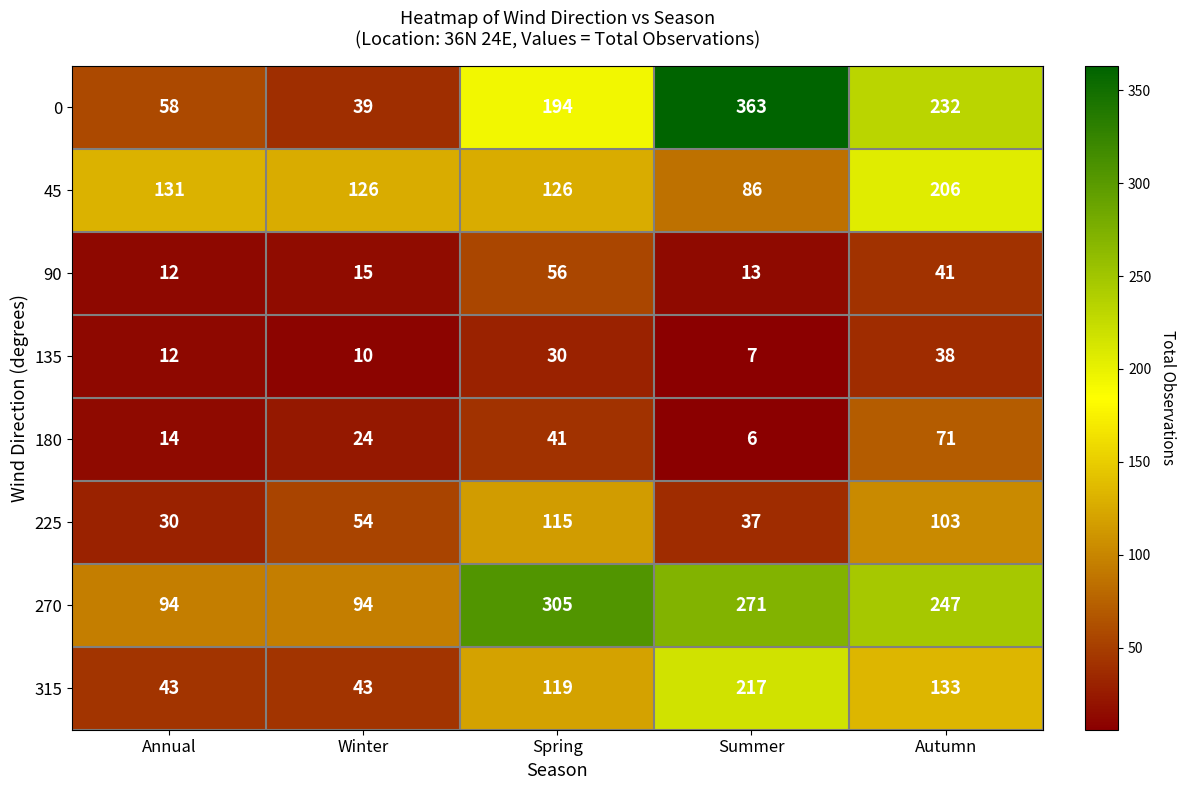

The value of 0 at Annual is 21. True or false?

False